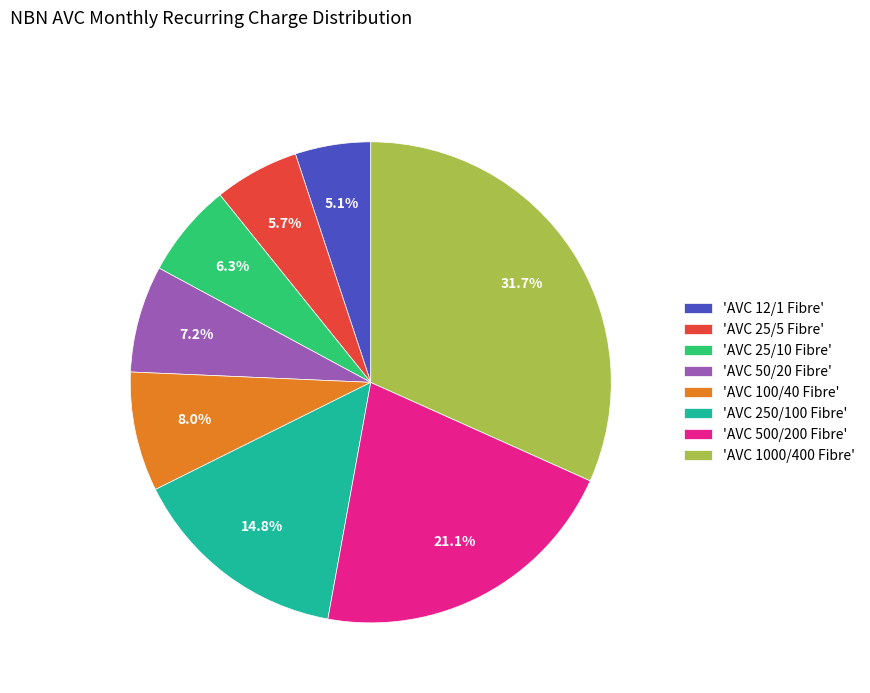

What percentage do 'AVC 25/5 Fibre' and 'AVC 50/20 Fibre' together represent?

12.9%